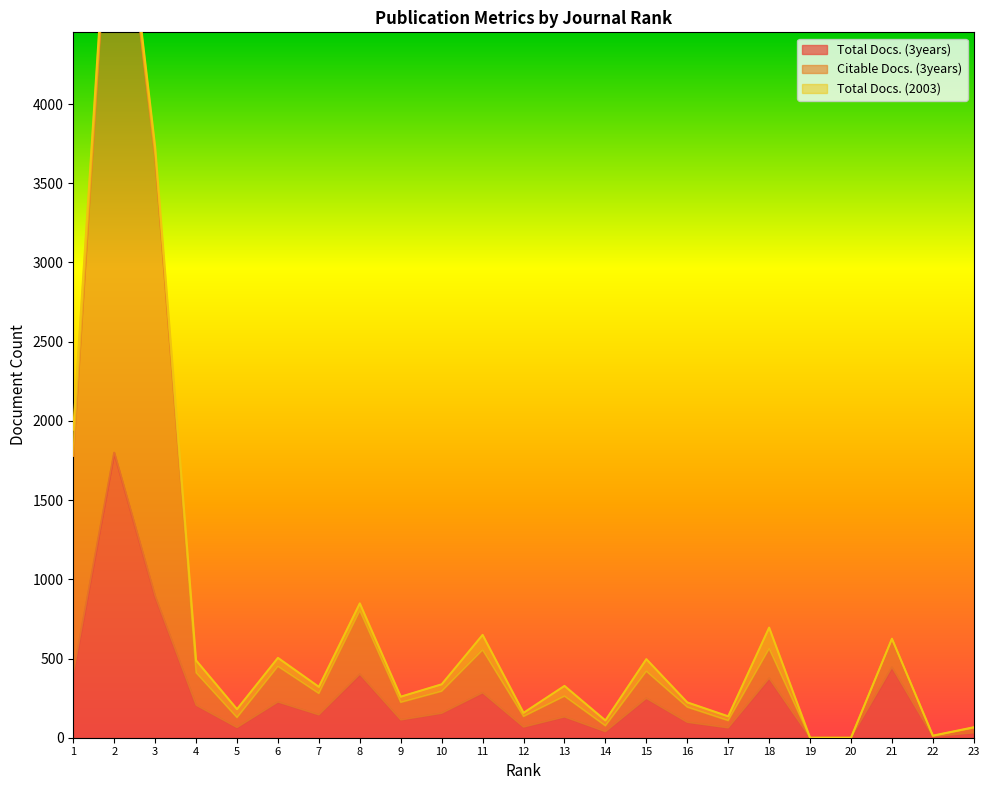

True or false: Citable Docs. (3years) has more than 0 interior local peaks.

True